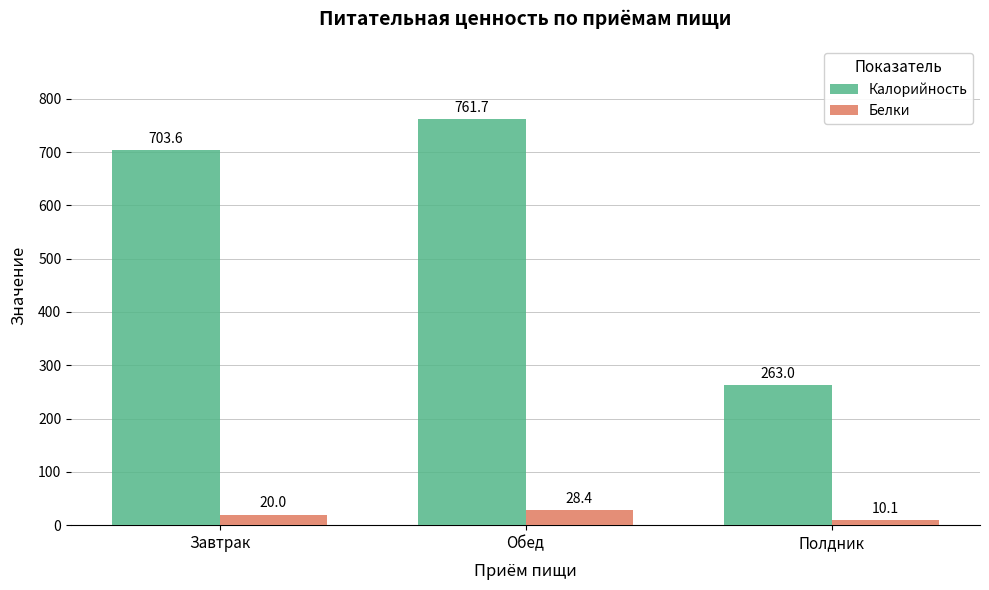

What is the label of the 3rd bar from the right?

Завтрак